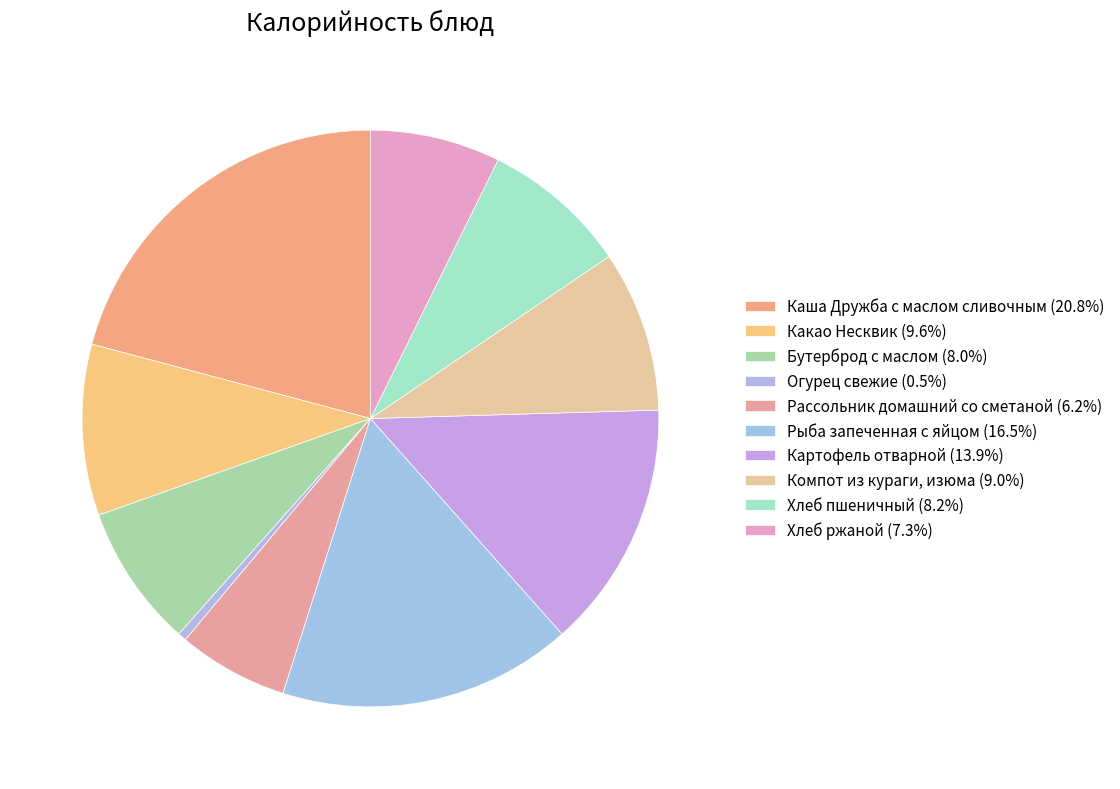

How many segments does this pie chart have?

10